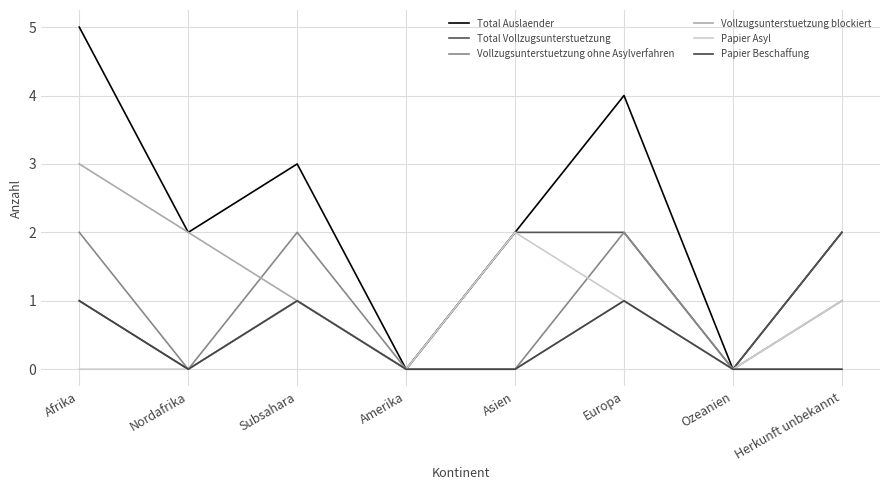

Which label corresponds to the smallest value in the chart?

Amerika